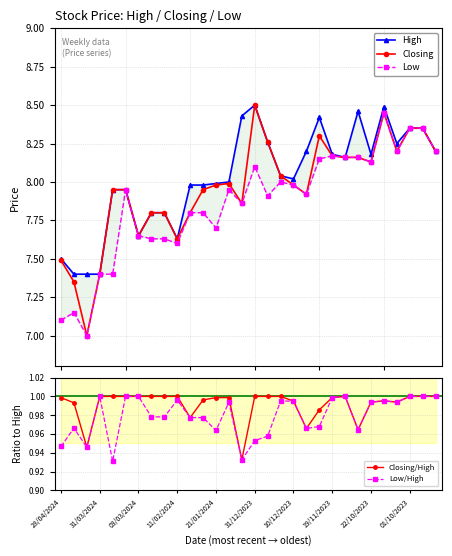

How many data points in High are less than 8?

13